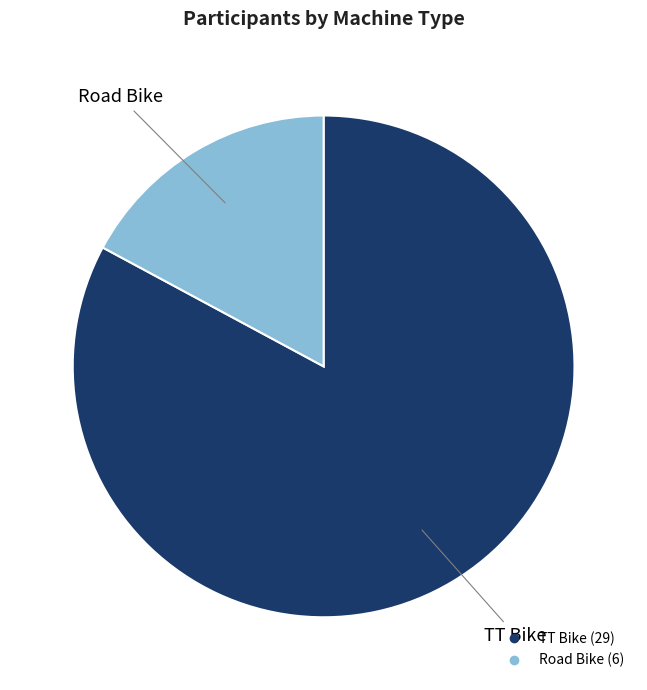

Does any single category account for the majority?

Yes